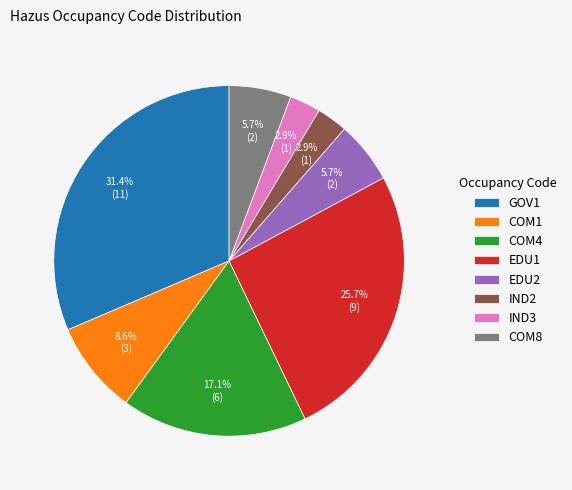

How many slices are in this pie chart?

8